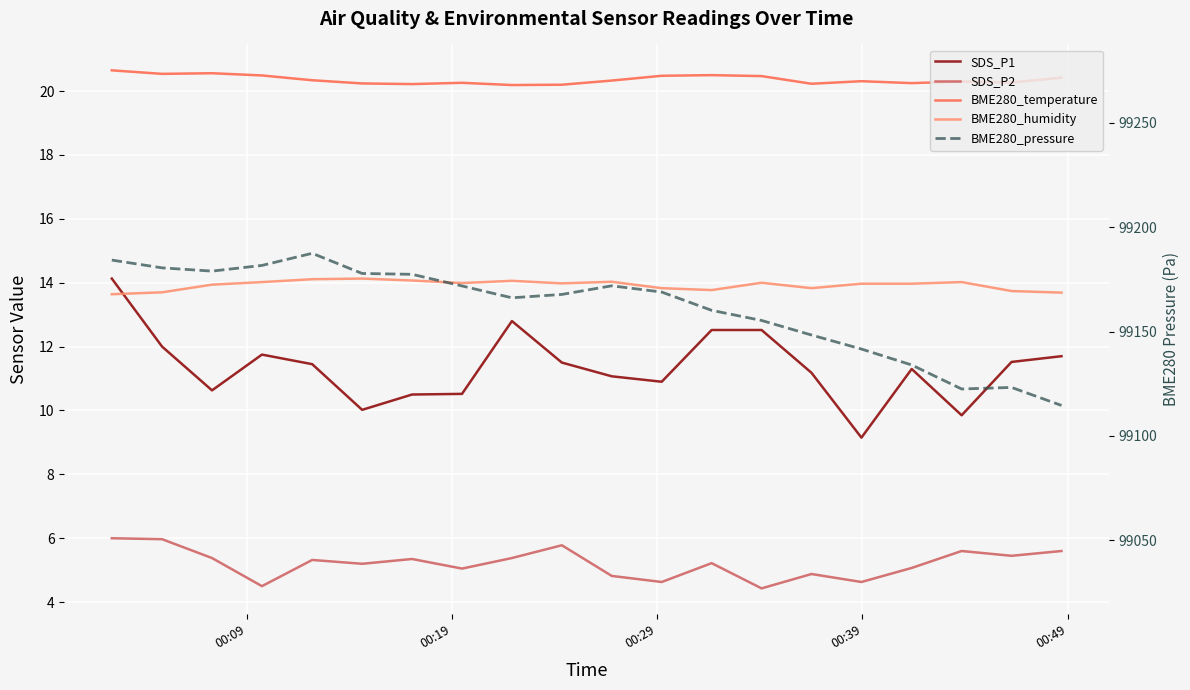

What are all the series names shown in the legend?

SDS_P1, SDS_P2, BME280_temperature, BME280_humidity, BME280_pressure